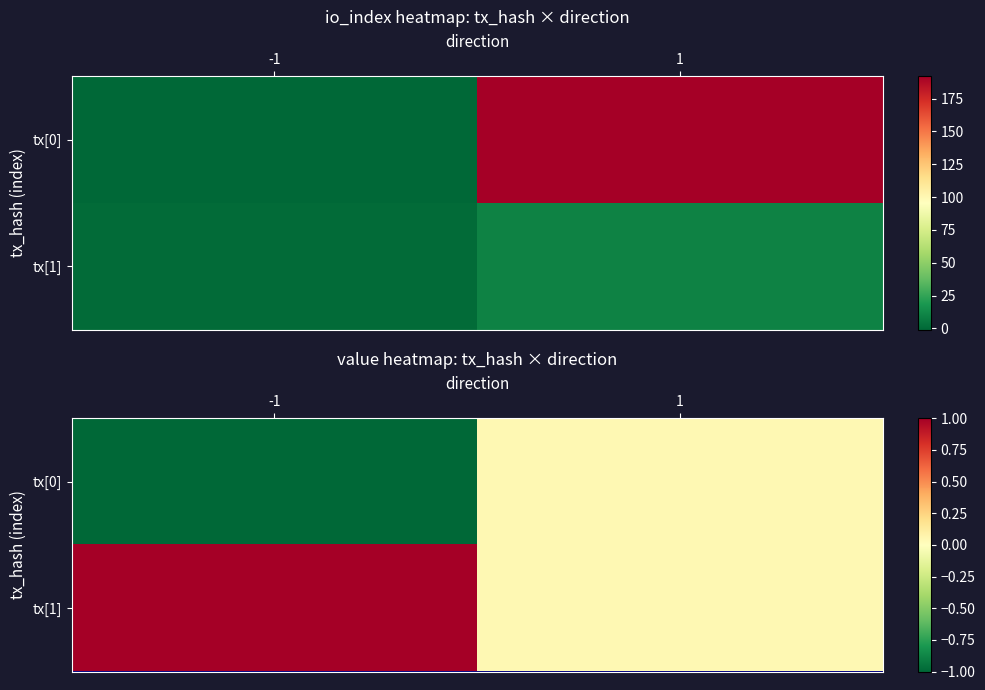

The tx[1] series shows 0.0 at 1. True or false?

False